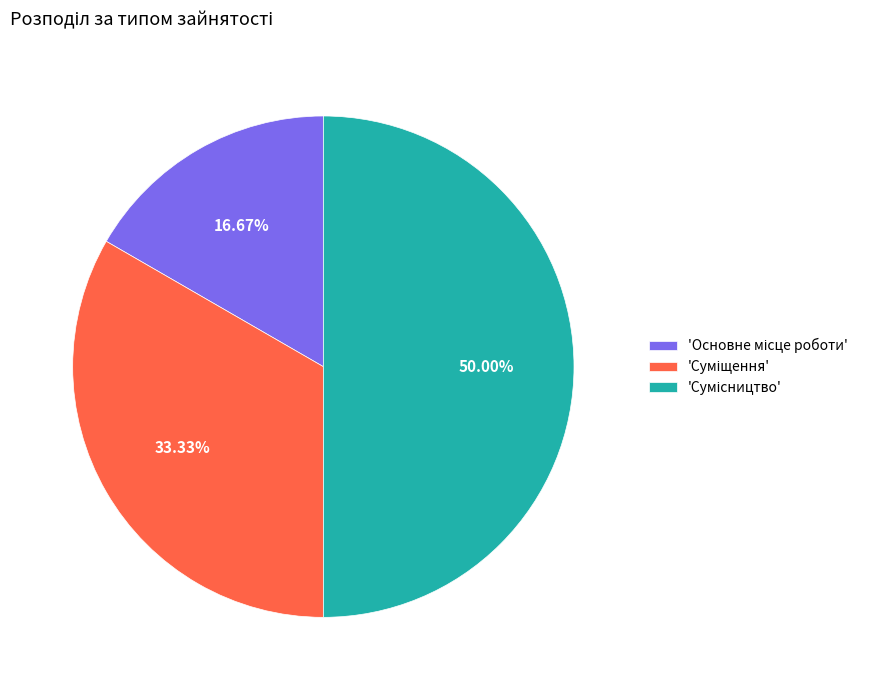

How many slices are in this pie chart?

3